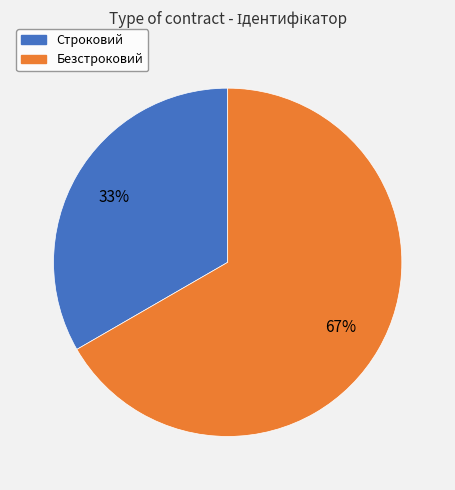

To the nearest percent, what portion does Строковий represent?

33%